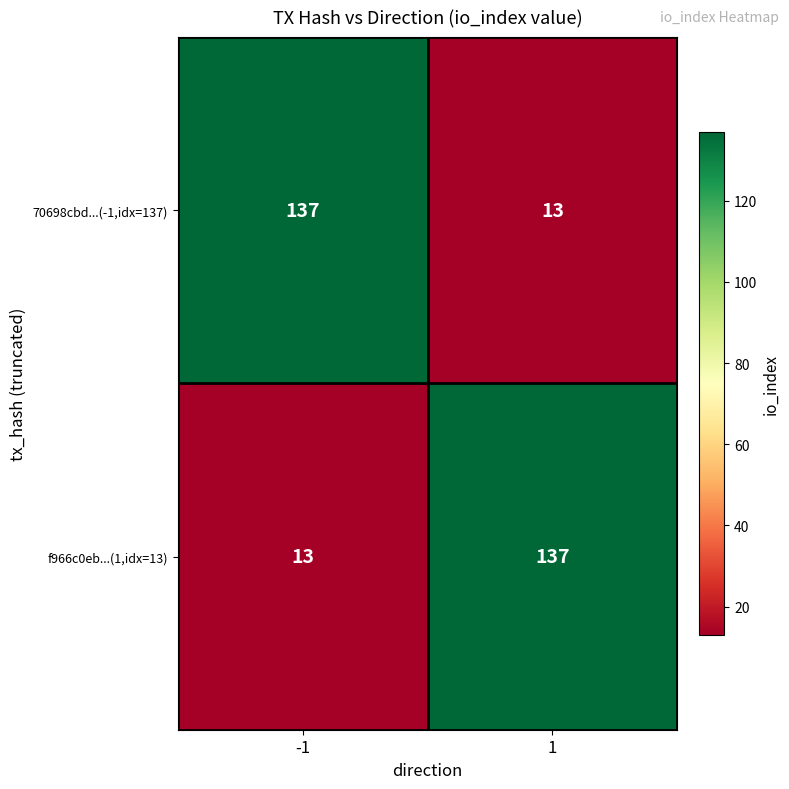

Reading left to right, list all the values displayed in this chart.

70698cbd...(-1,idx=137): 137	13
f966c0eb...(1,idx=13): 13	137